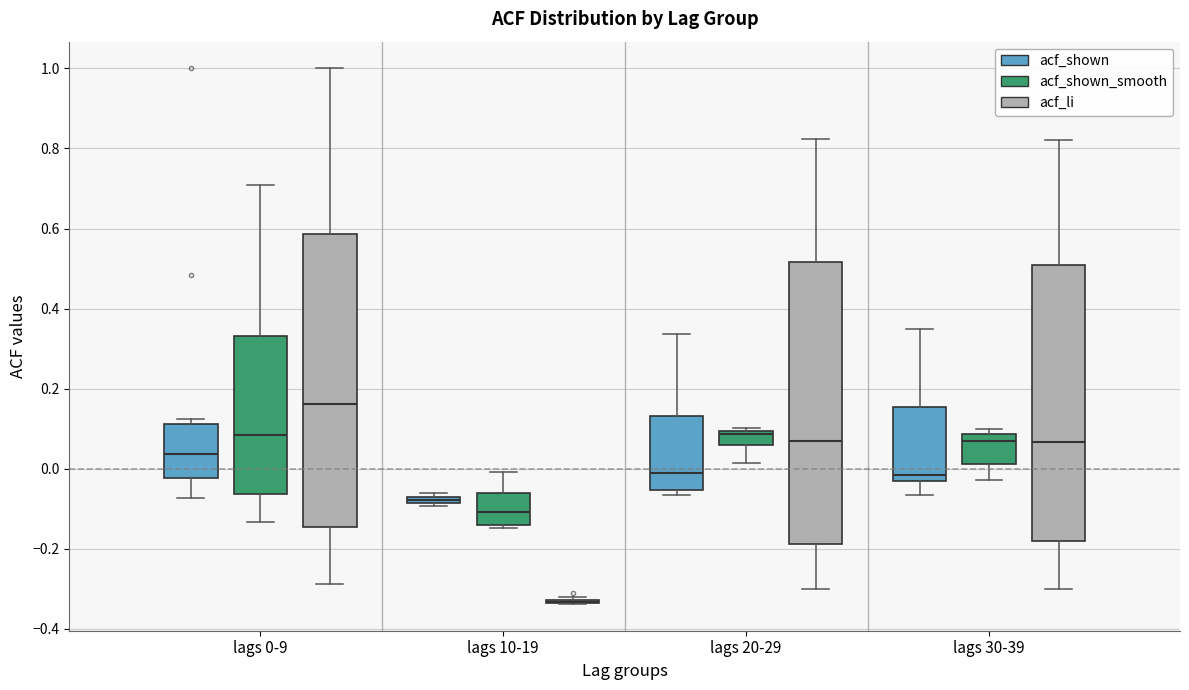

Comparing the boxes themselves (not the whiskers), which one is the tallest?

lags 0-9 (acf_li)